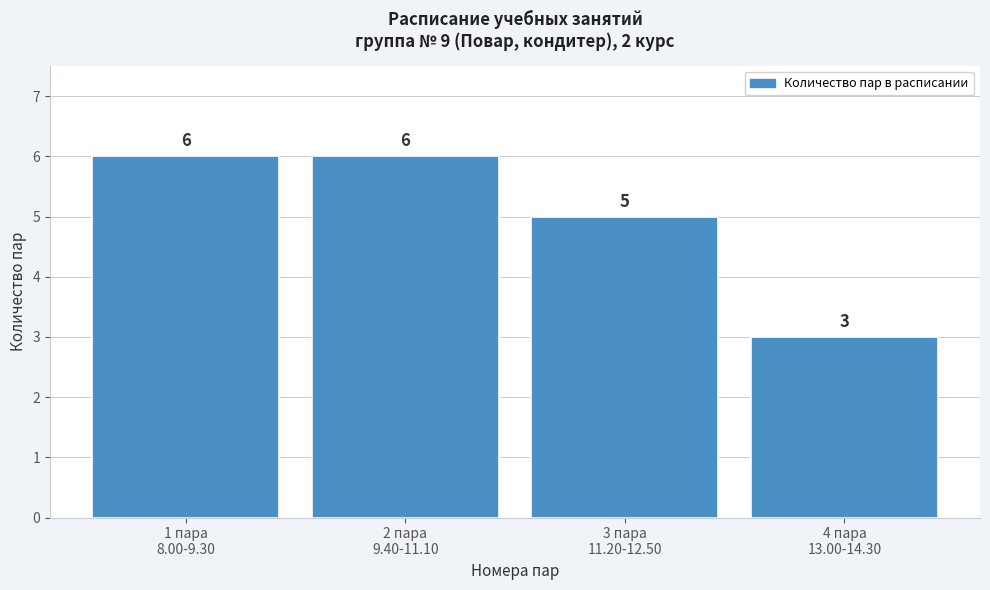

Reading right to left, extract all data points from this chart.

3	5	6	6